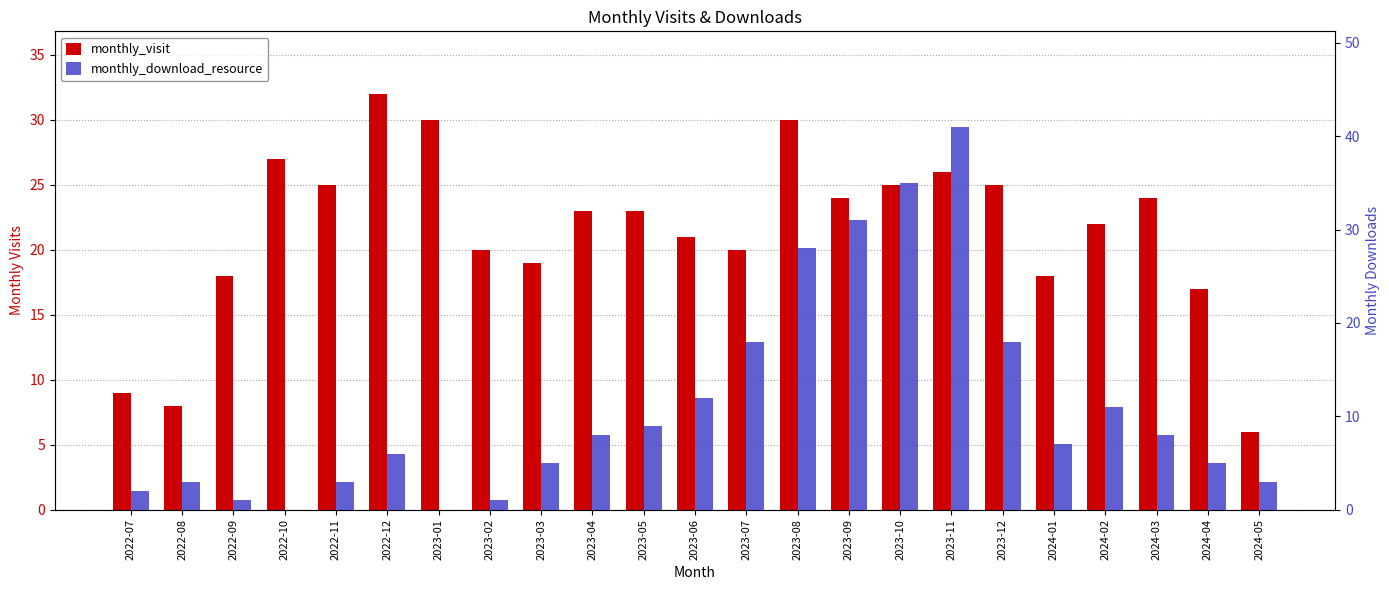

Reading left to right, list all the values displayed in this chart.

monthly_visit: 9	8	18	27	25	32	30	20	19	23	23	21	20	30	24	25	26	25	18	22	24	17	6
monthly_download_resource: 2	3	1	0	3	6	0	1	5	8	9	12	18	28	31	35	41	18	7	11	8	5	3